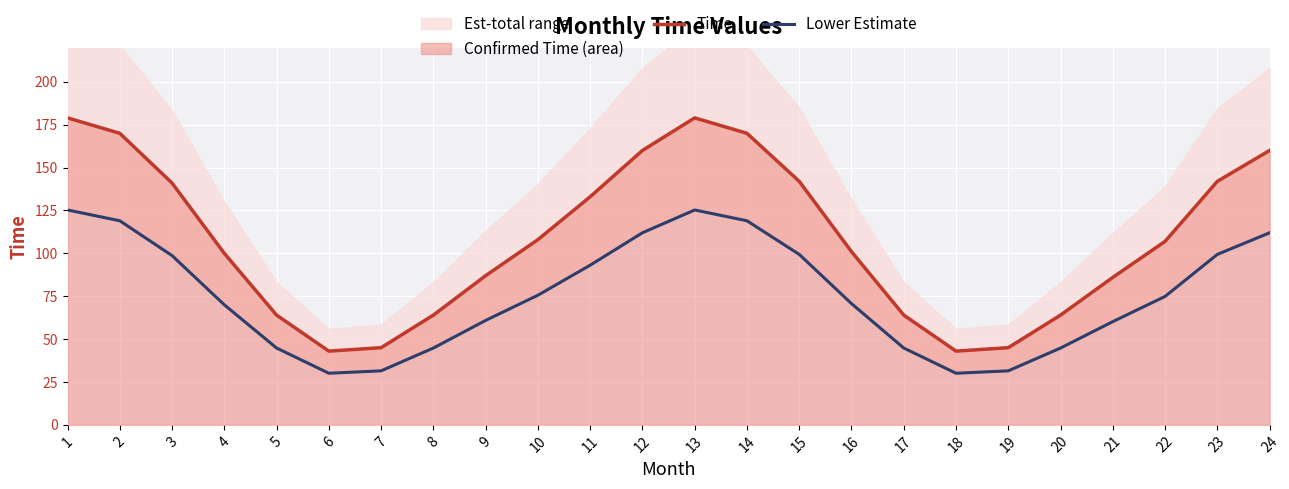

Which category has the lowest value across all series?

6